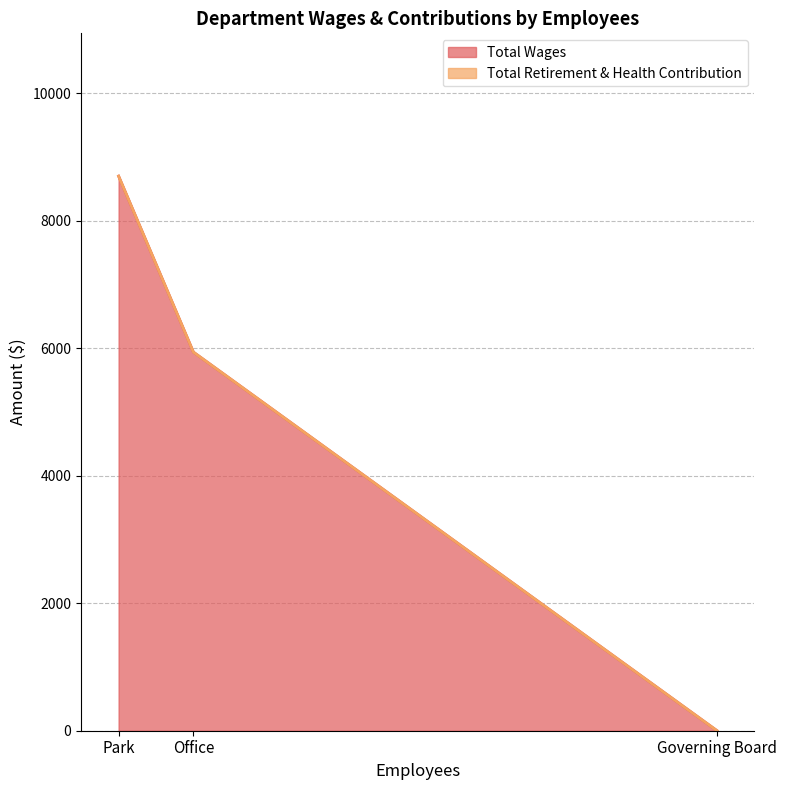

Which label corresponds to the largest value in the chart?

Park